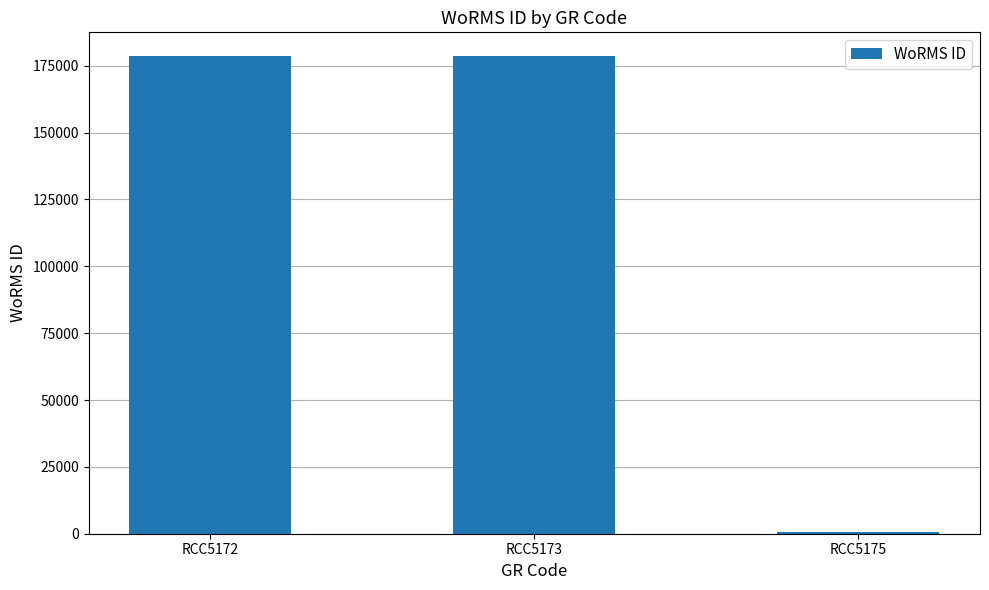

At which category does the chart reach its minimum across all series?

RCC5175